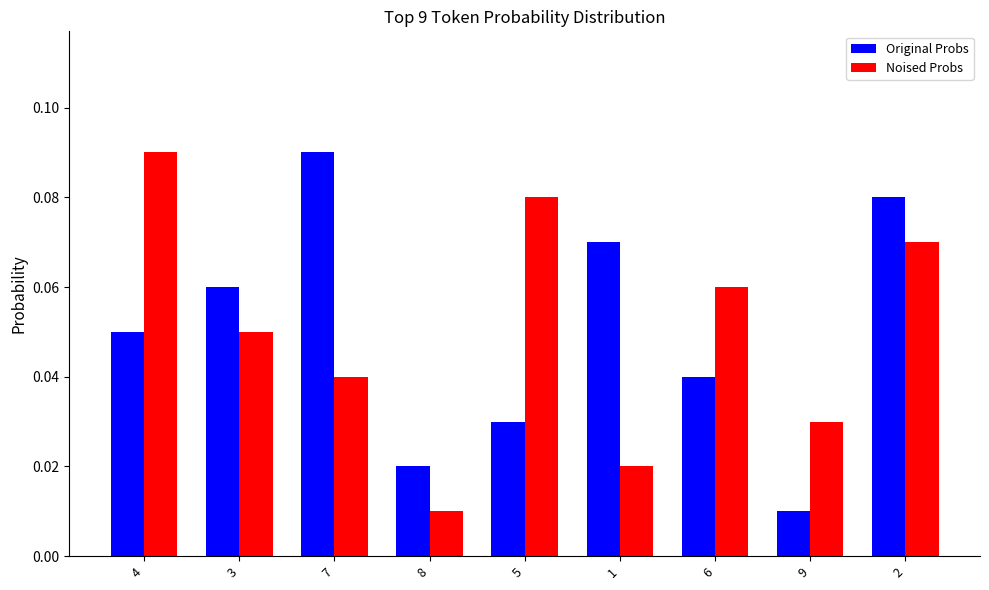

At how many categories does at least one series exceed 0?

9